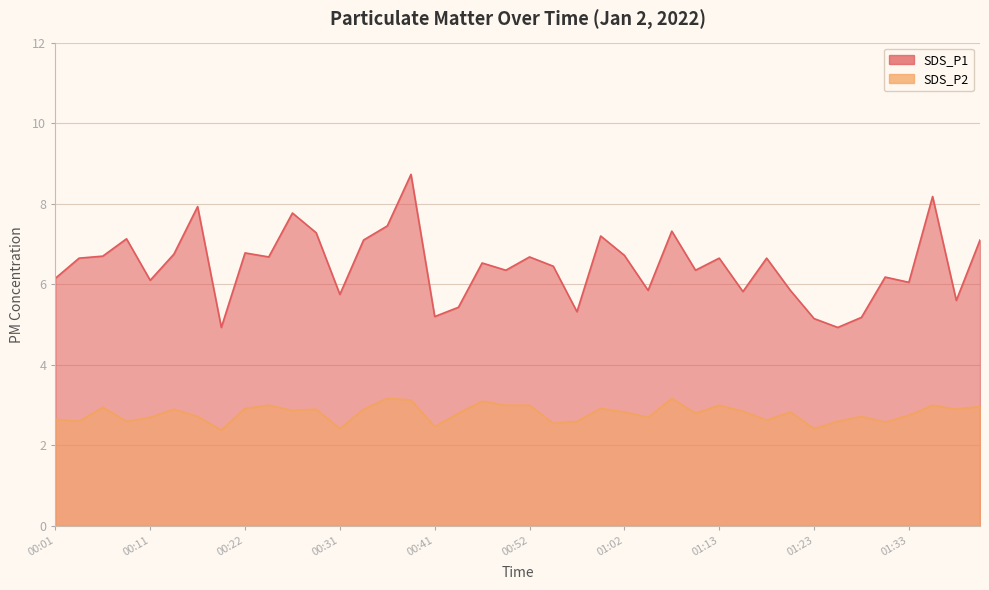

True or false: SDS_P1 and SDS_P2 cross at least once.

False